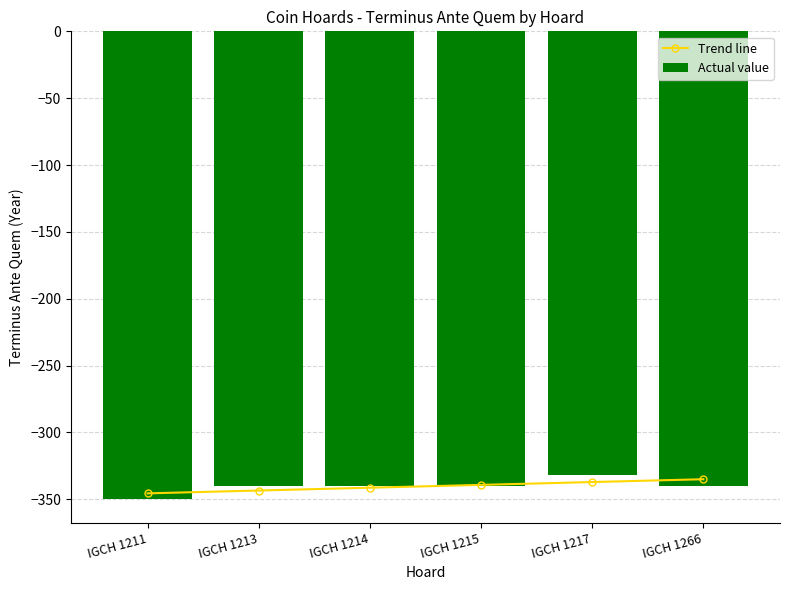

At which label does Actual value reach its minimum?

IGCH 1211